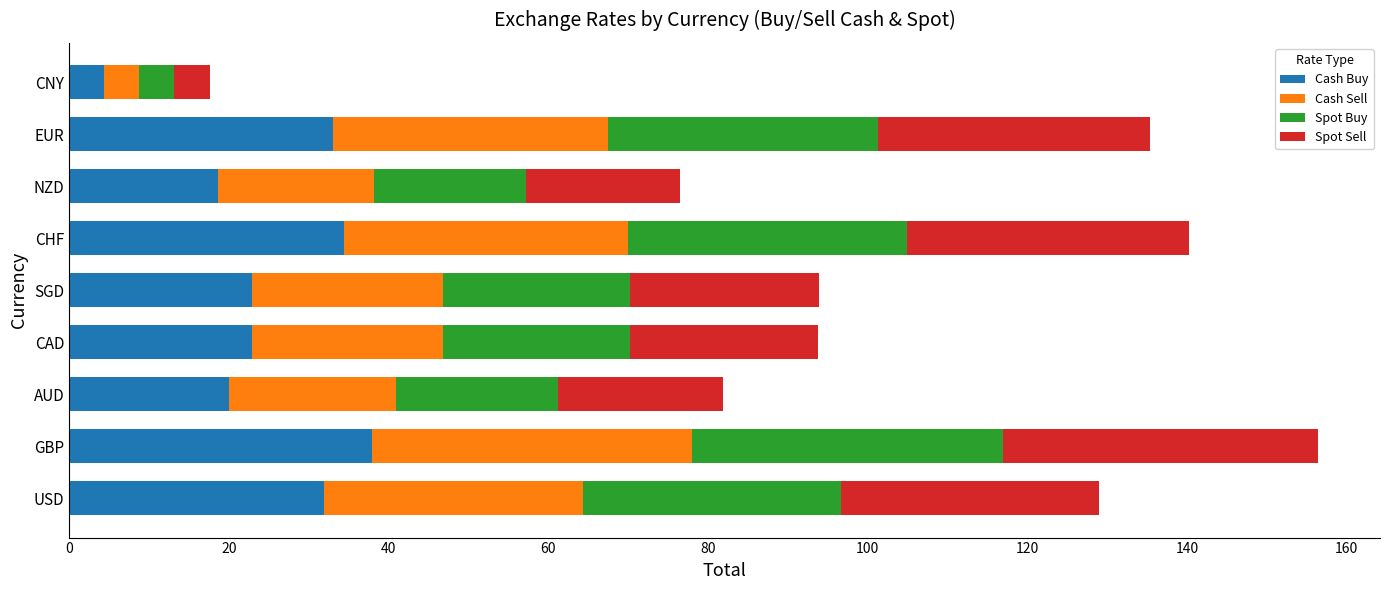

At which category is the sum across all series the highest?

GBP